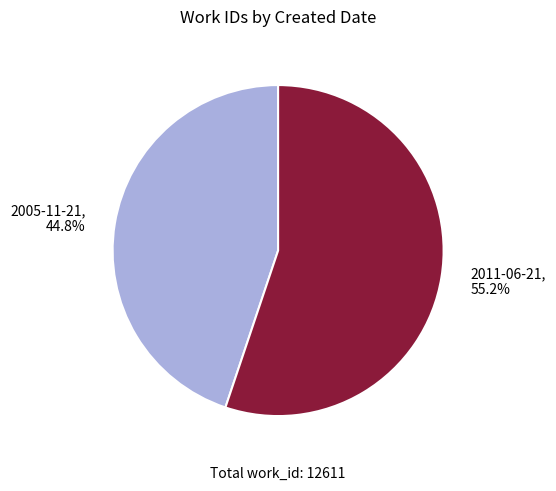

What percentage is the 2005-11-21 slice, to the nearest percent?

45%